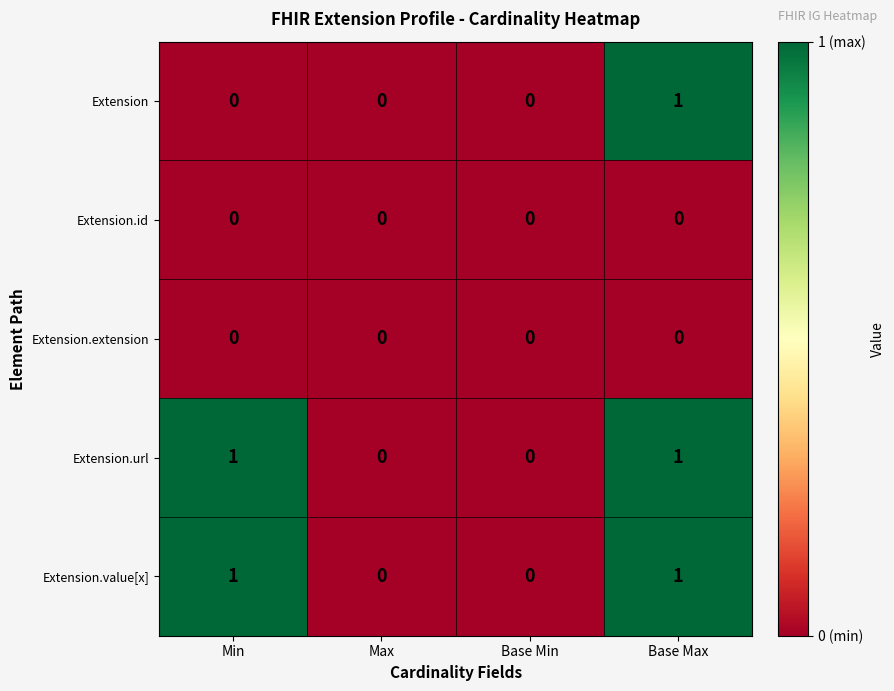

The value of Extension.extension at Base Max is 0. True or false?

True